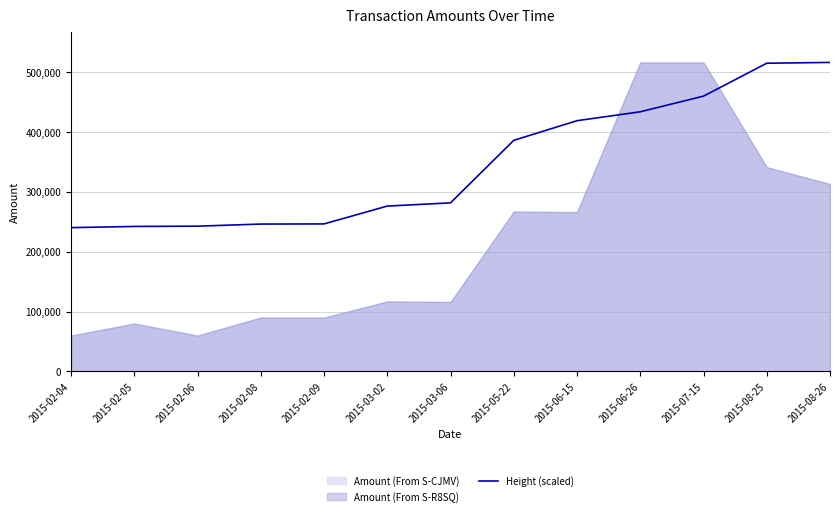

The value at 2015-02-08 is 246087.7. True or false?

True